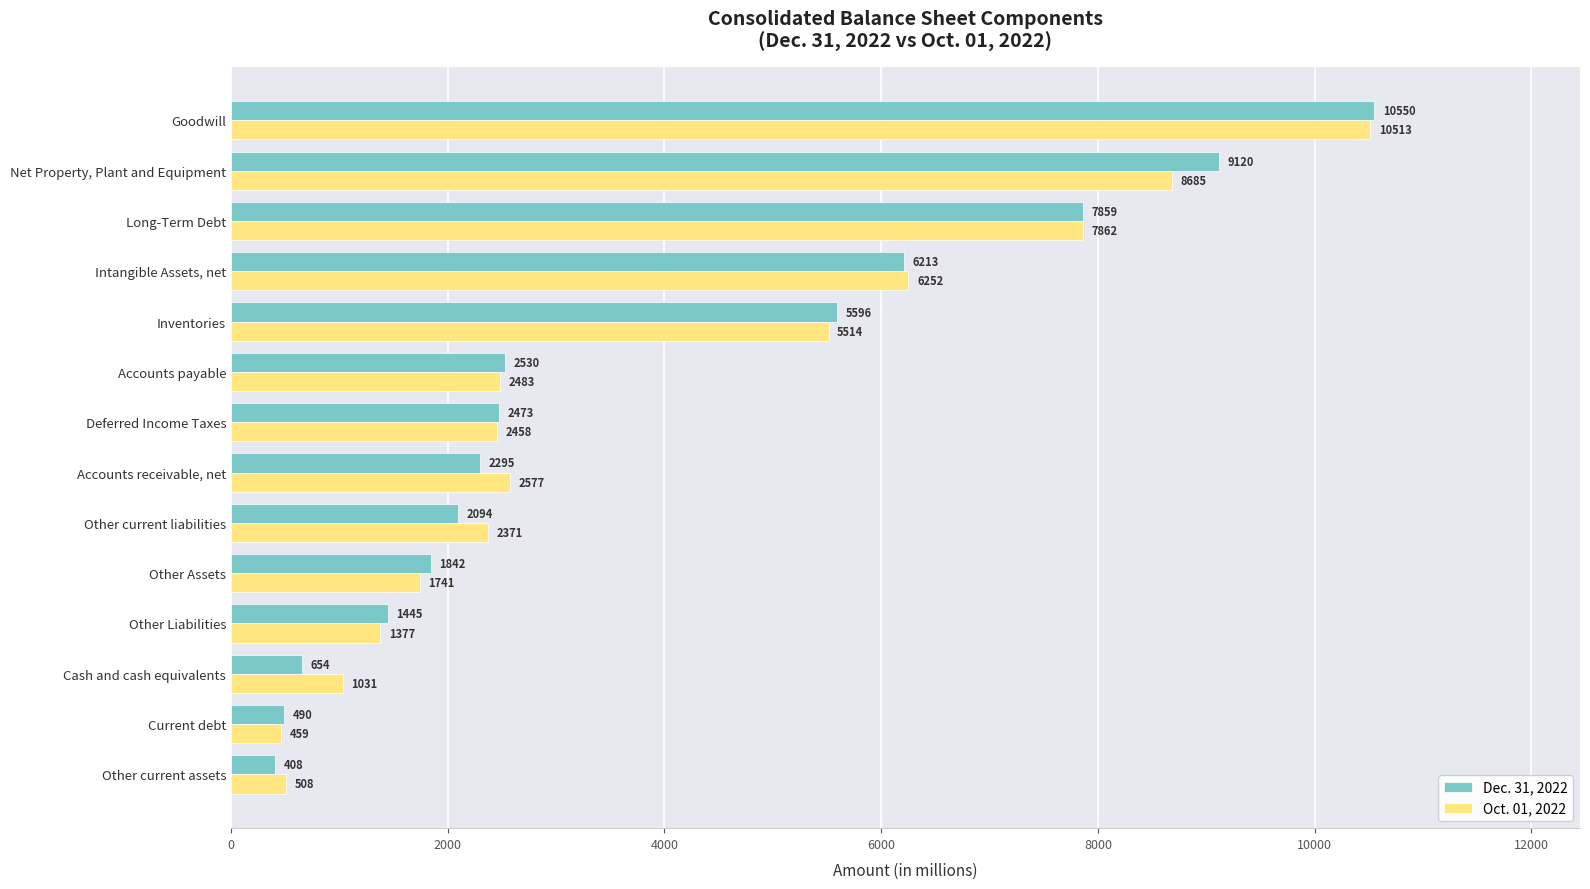

What is the sum of all Oct. 01, 2022 values?

53831